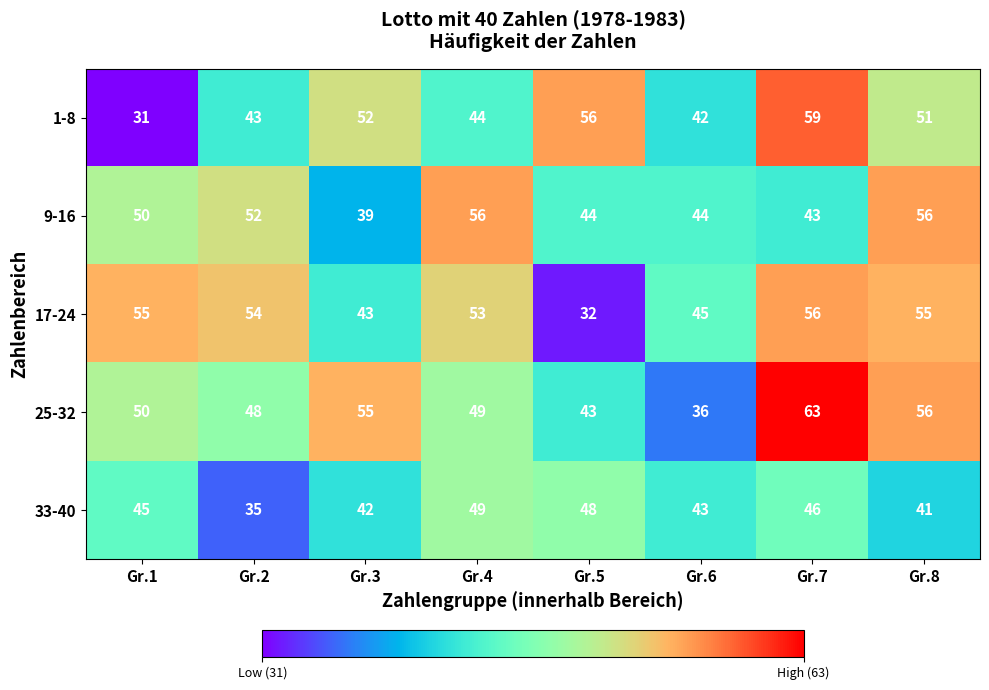

What is the total value across all series at Gr.5?

223